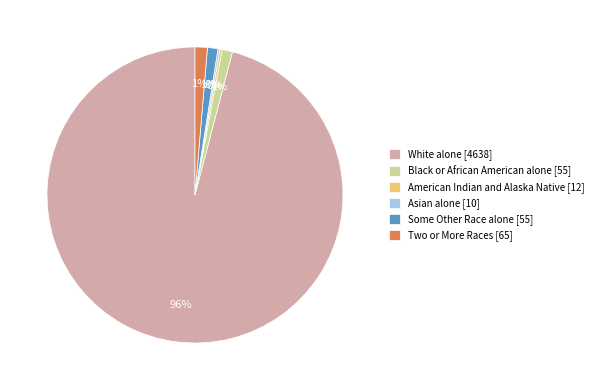

Does any single category account for the majority?

Yes